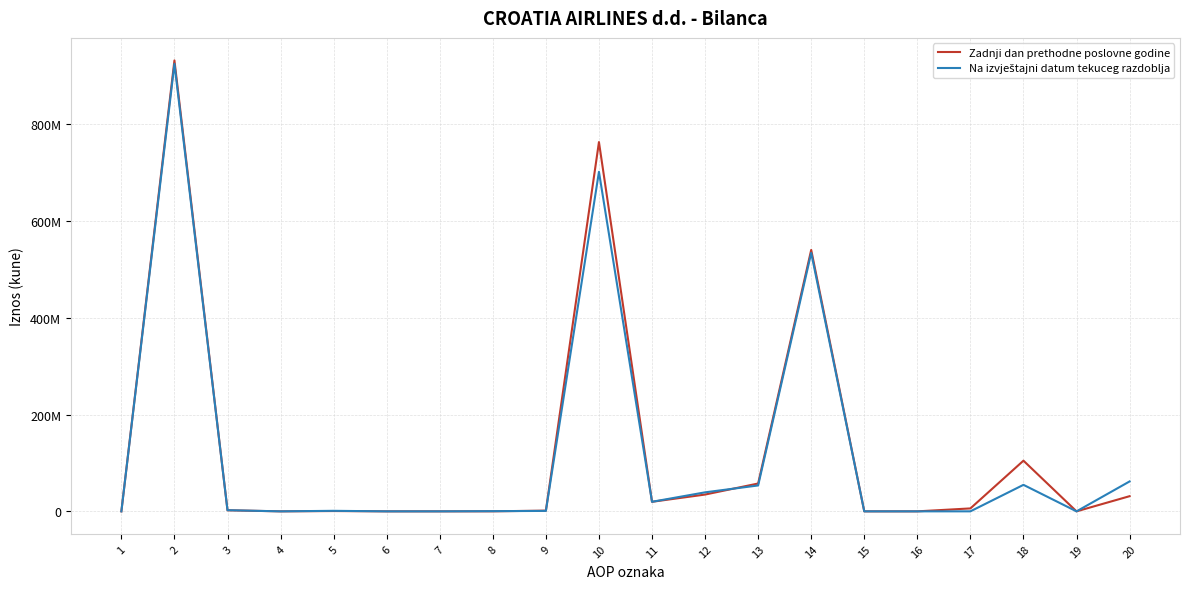

What value does the Na izvještajni datum tekuceg razdoblja series have at 10, to the nearest 100?

701272700